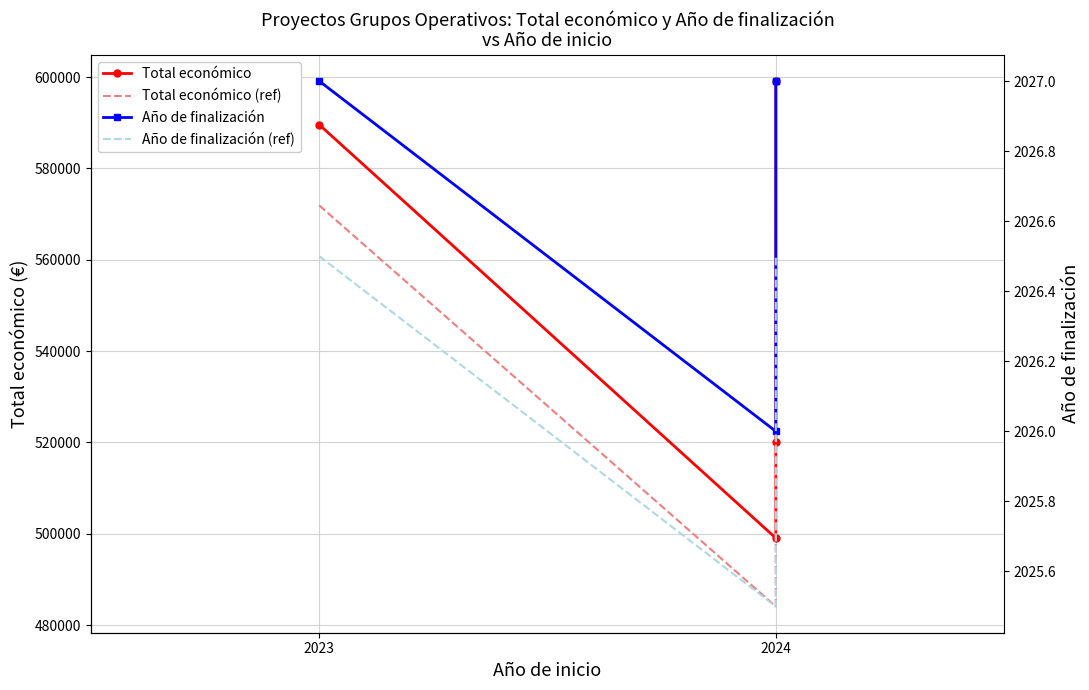

What is the average value of the Año de finalización (ref) series?

2026.2